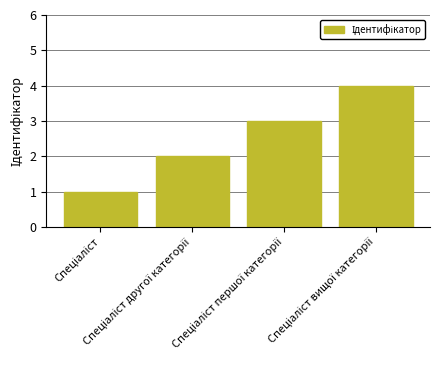

What is the maximum value shown in the chart?

4